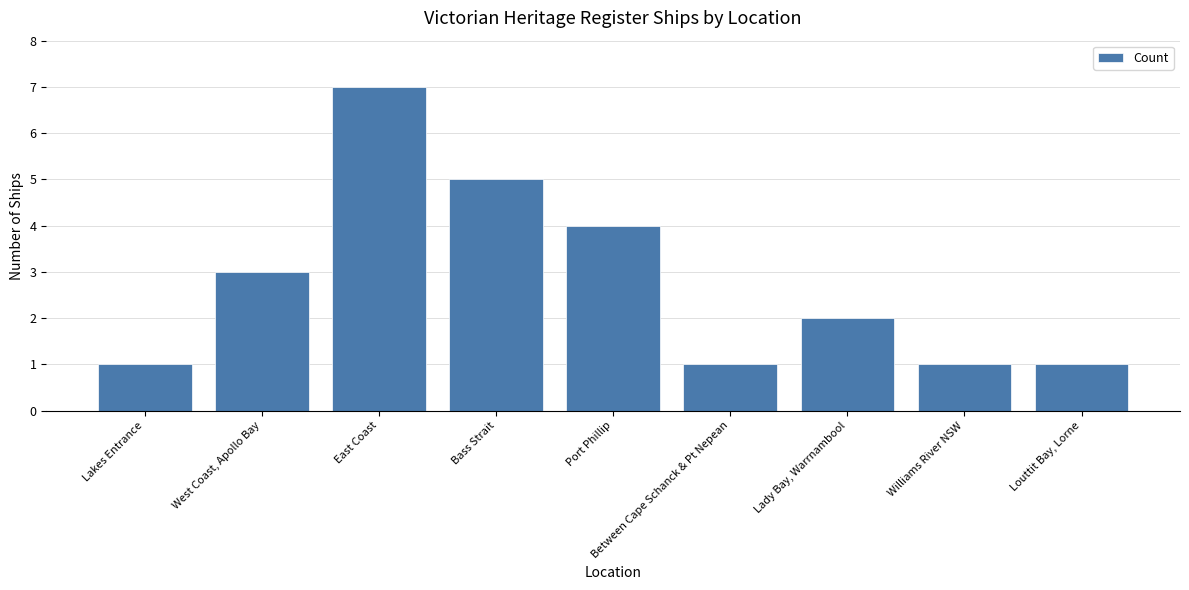

The value at East Coast is 2. True or false?

False